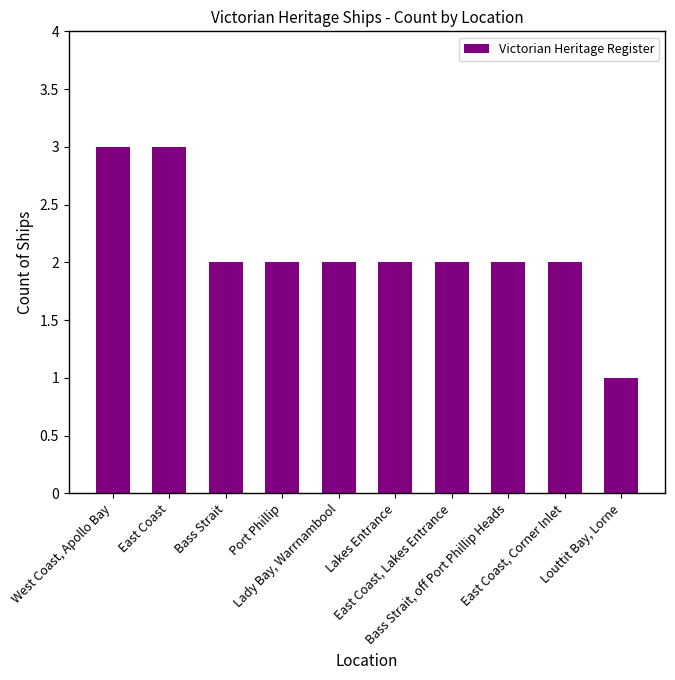

What is the sum of the values at West Coast, Apollo Bay and Lakes Entrance?

5